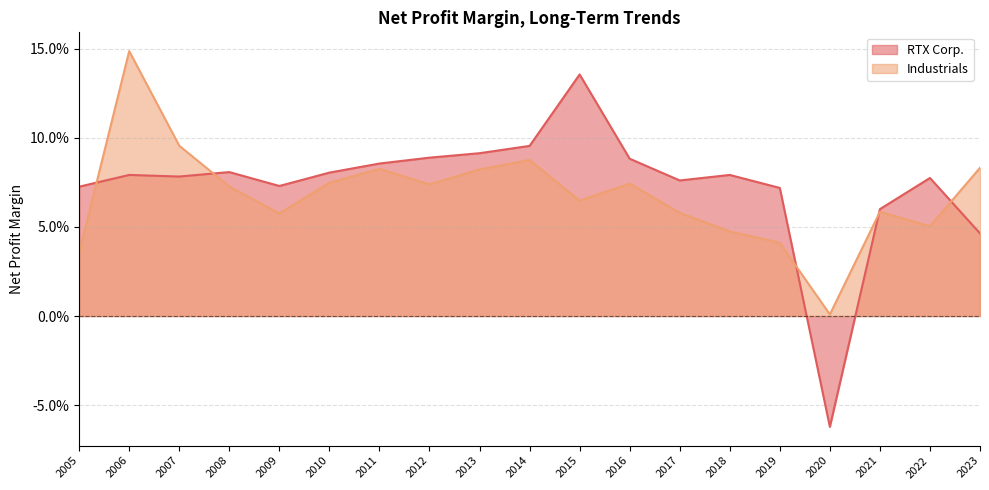

How many intersections are there between Industrials and RTX Corp.?

5